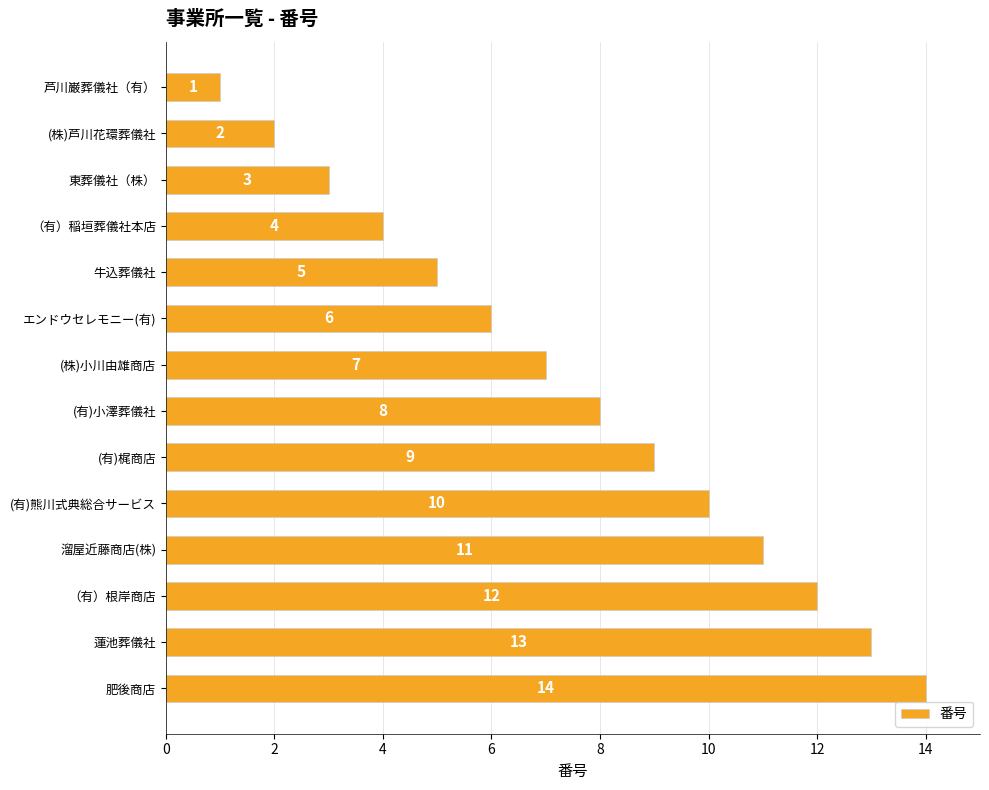

What is the label of the 8th bar from the top?

(有)小澤葬儀社